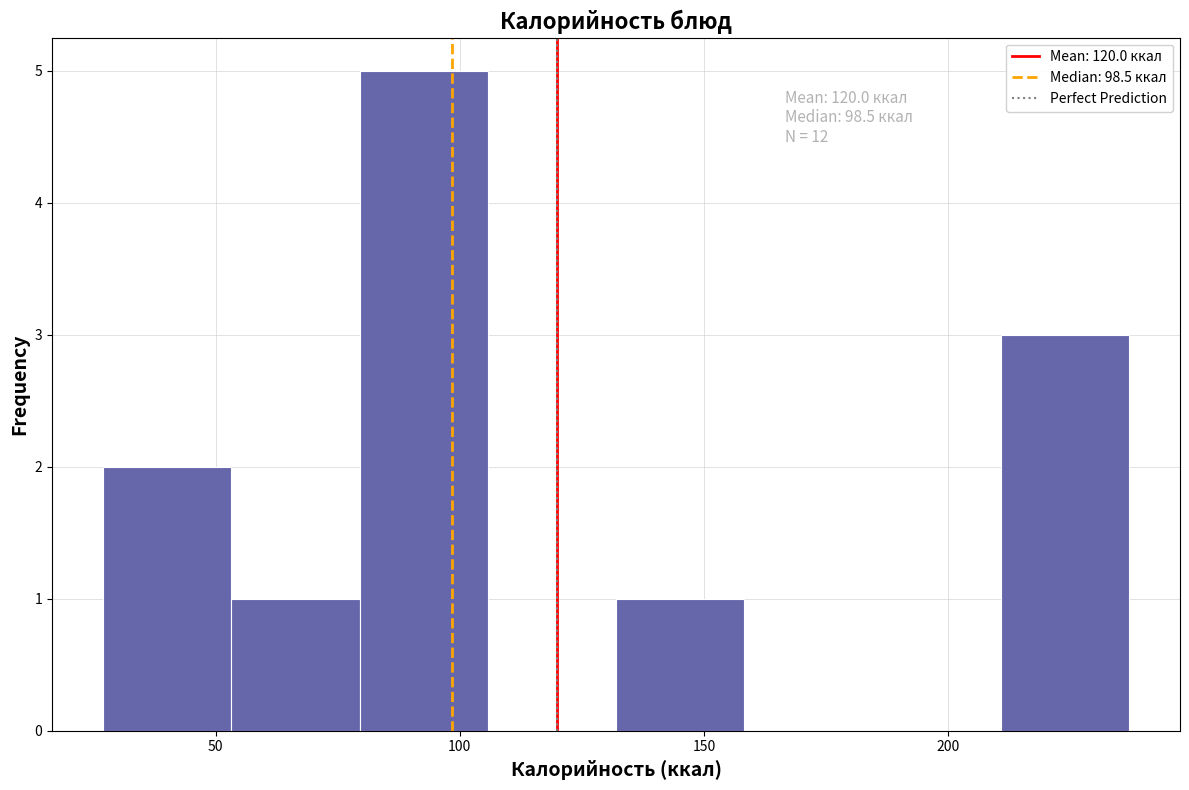

Which range on the x-axis has the tallest bar?

80 to 105